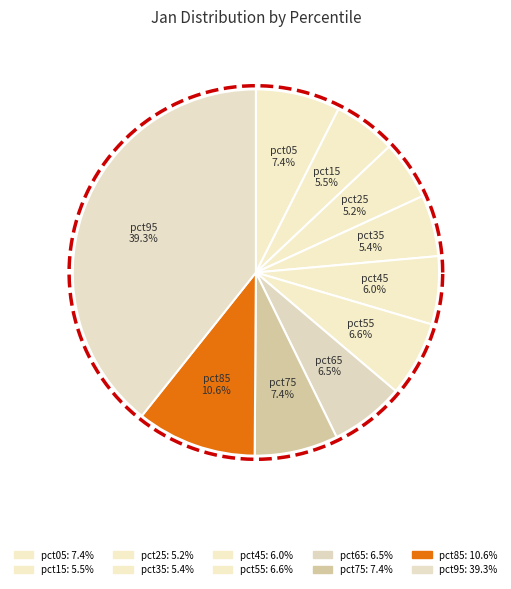

The pct45 slice represents 6% of the pie. True or false?

True